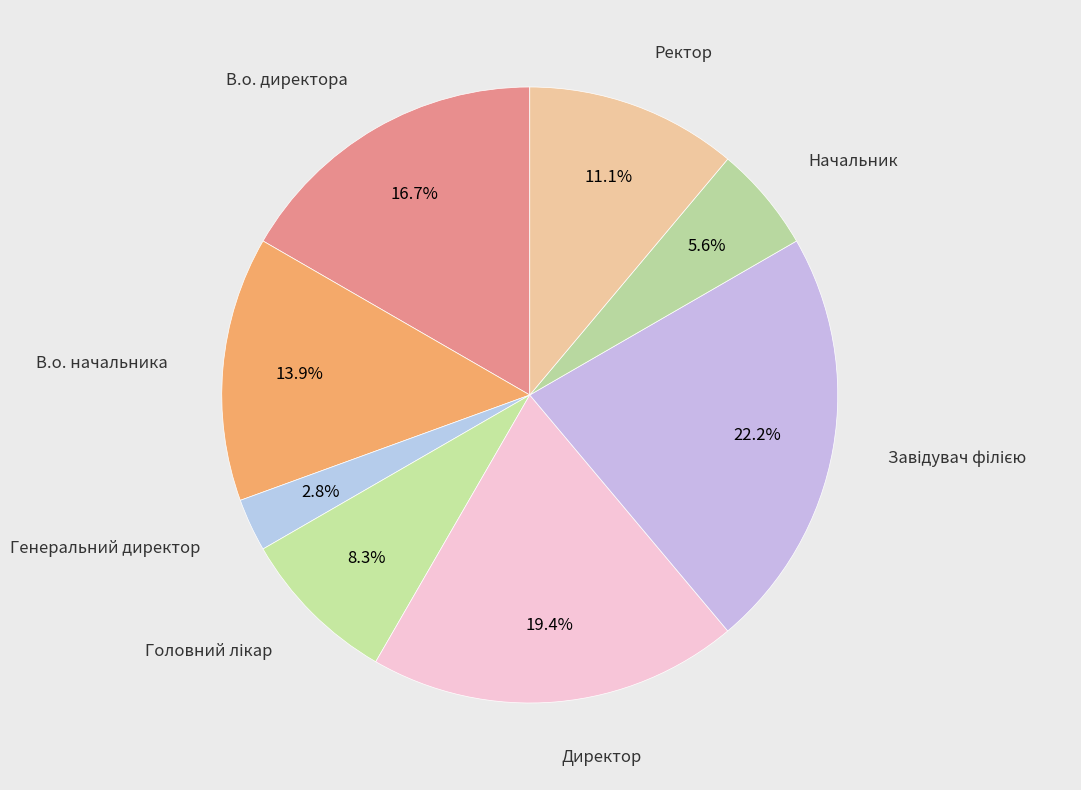

Count the number of slices in the pie.

8